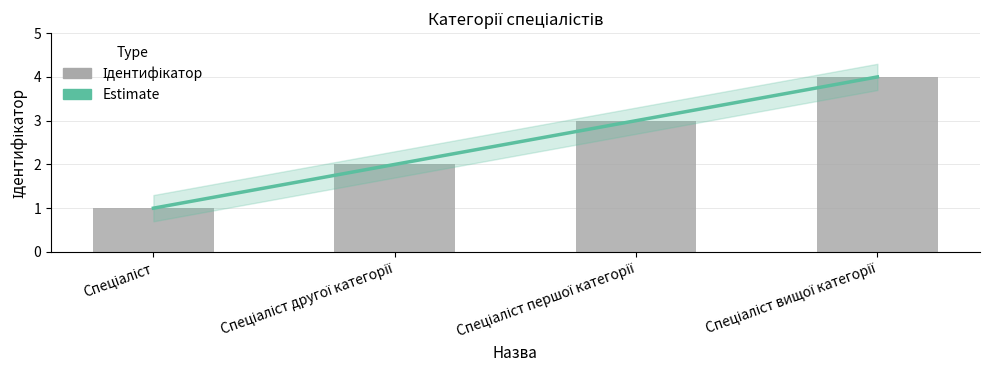

Count the values in the range 2 to 4.

3